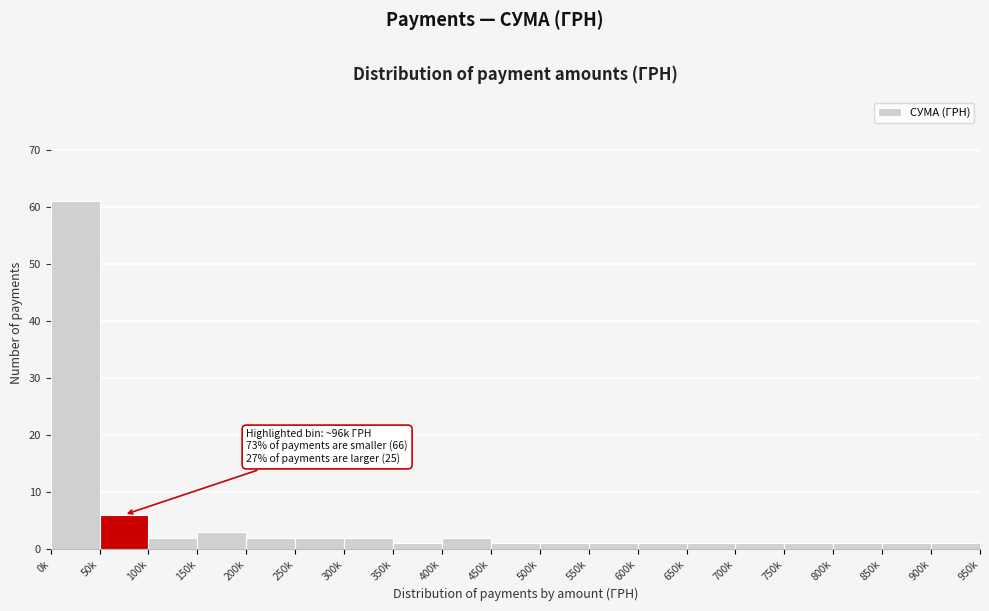

Reading left to right, what are all the values shown in this chart?

0k=61	50k=6	100k=2	150k=3	200k=2	250k=2	300k=2	350k=1	400k=2	450k=1	500k=1	550k=1	600k=1	650k=1	700k=1	750k=1	800k=1	850k=1	900k=1